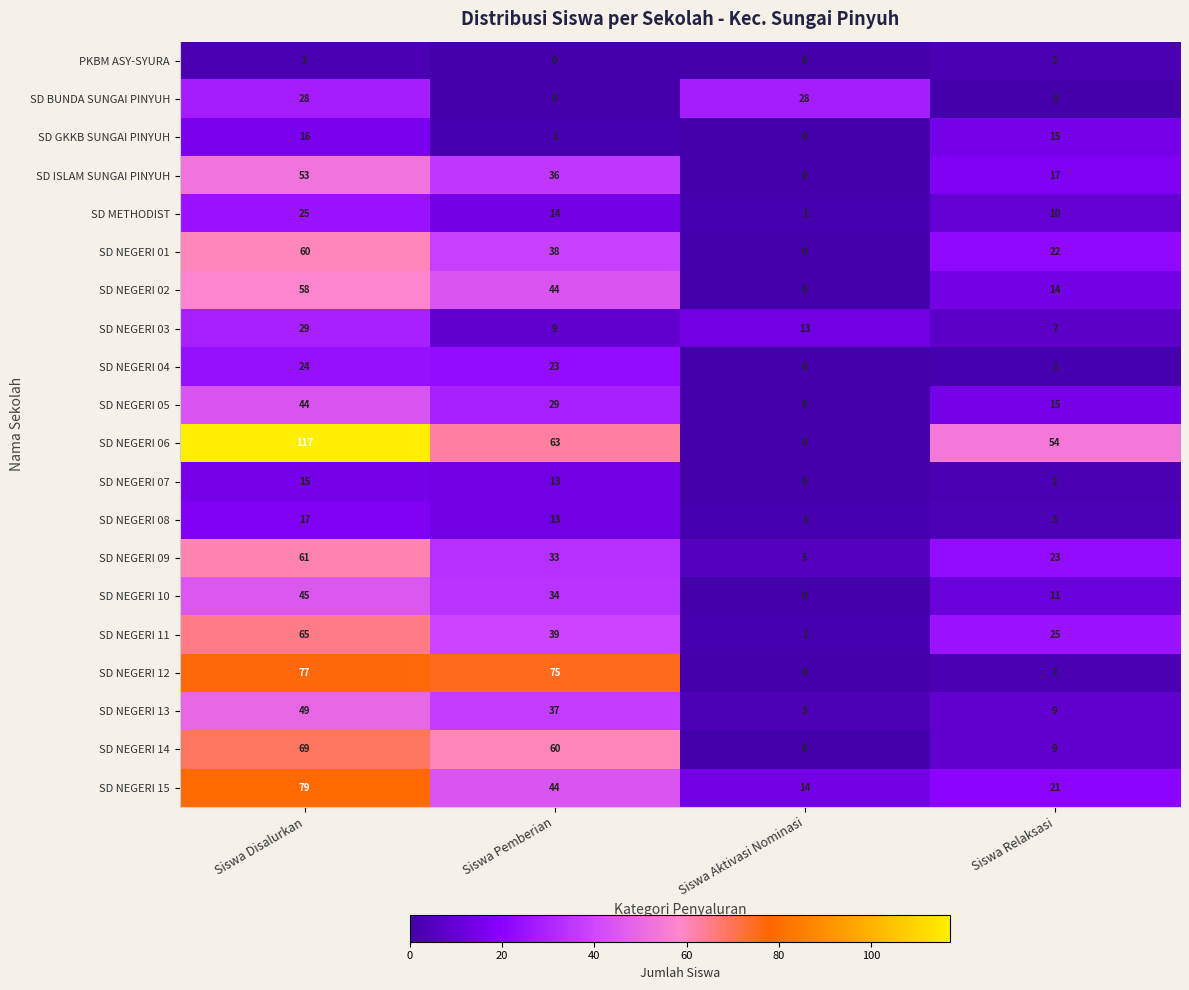

Between Siswa Aktivasi Nominasi and Siswa Relaksasi, which series saw the biggest shift?

SD NEGERI 06